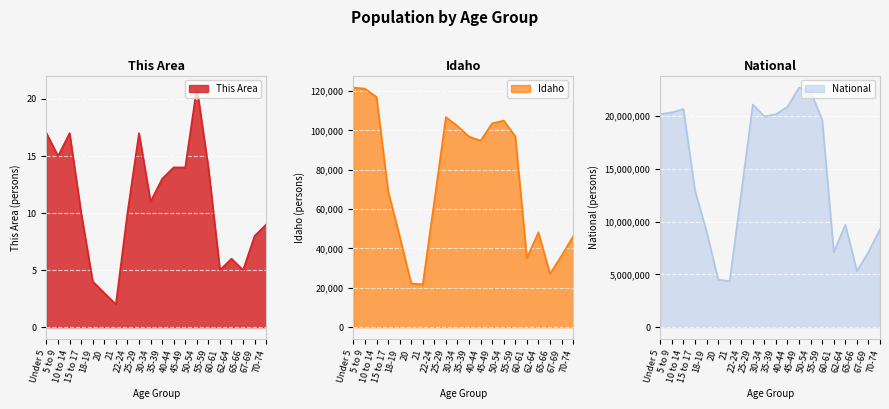

At which label does National first exceed 19664805?

Under 5